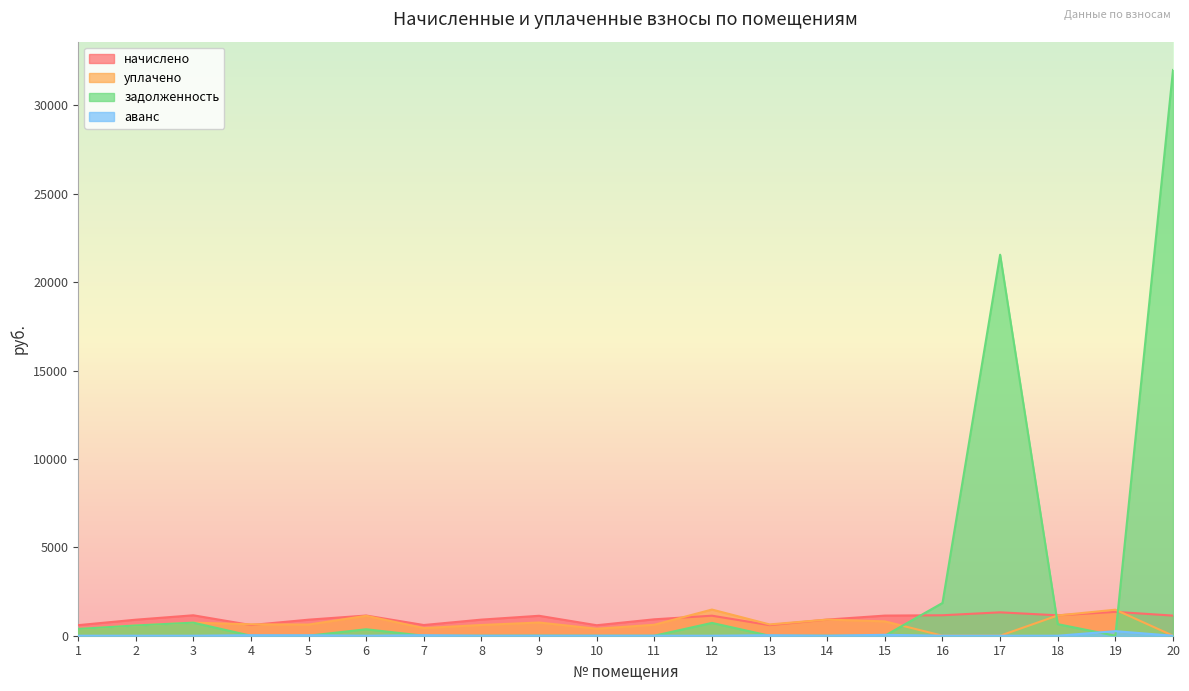

How many categories are shown in the chart?

20